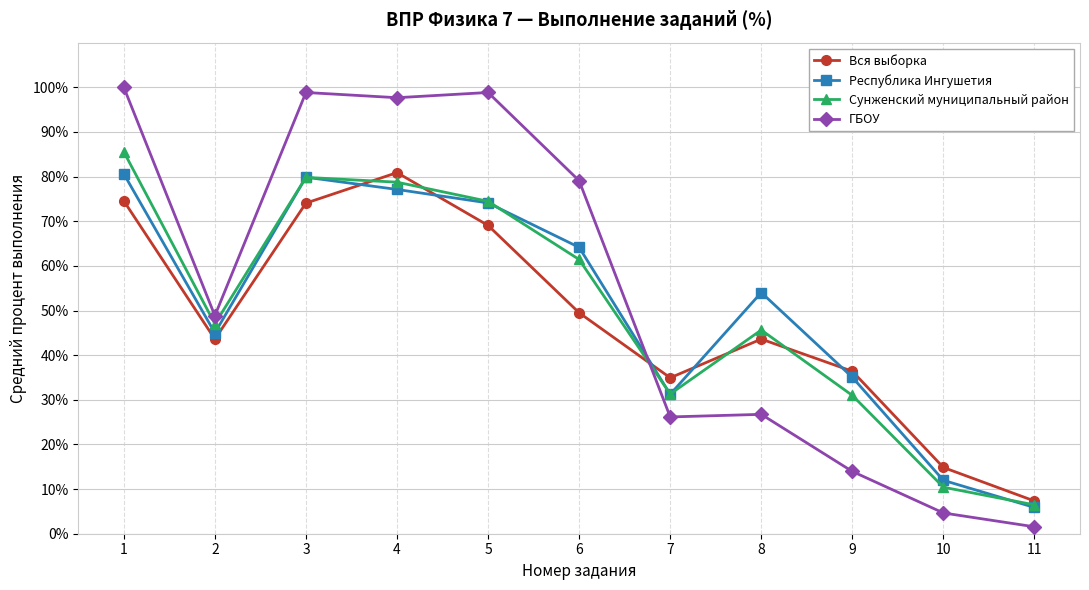

What is the average value of the Вся выборка series?

48.1